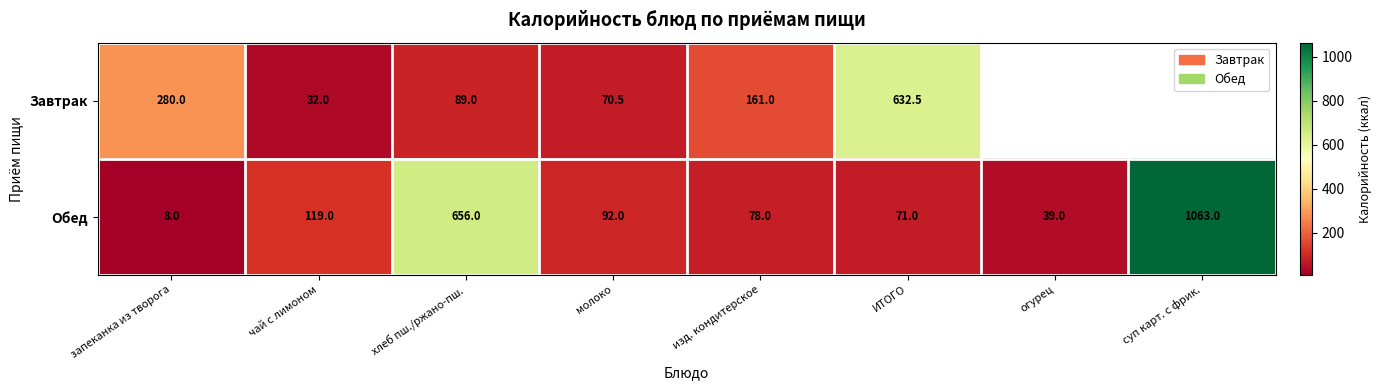

What is the sum of the Обед values at запеканка из творога and изд. кондитерское?

86.0